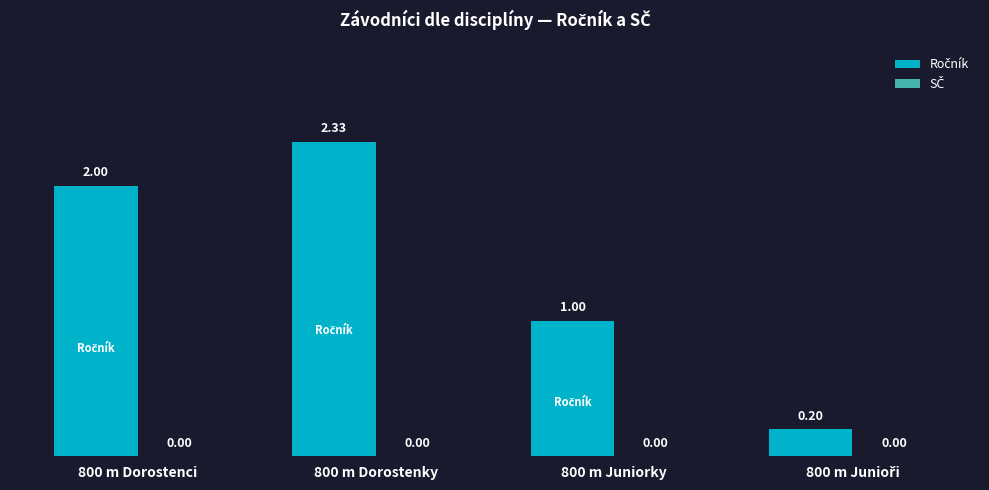

What is the change in value from 800 m Dorostenci to 800 m Juniorky?

-1.0